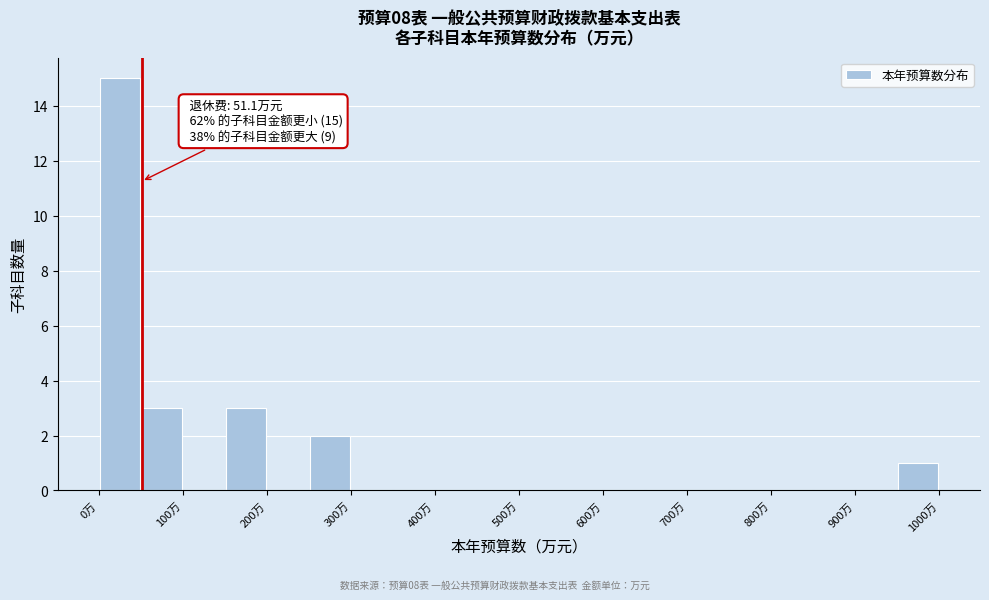

Which range on the x-axis has the tallest bar?

0 to 50